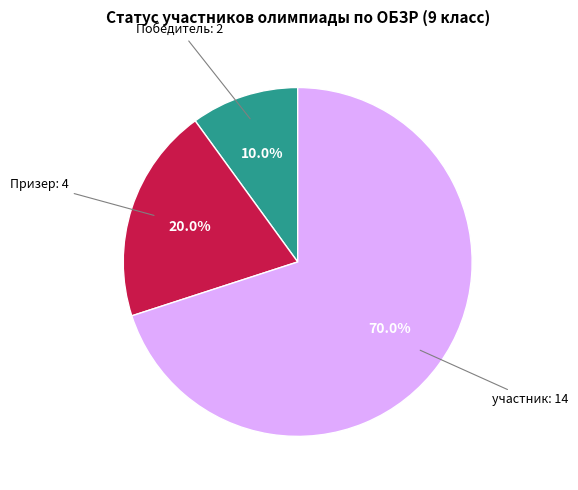

Does any single category account for the majority?

Yes